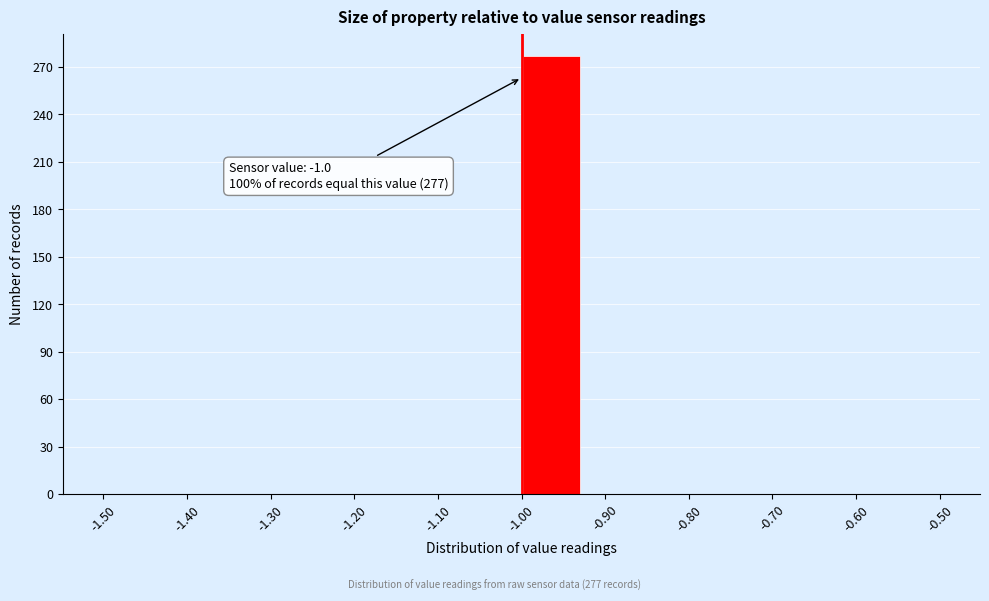

Which range on the x-axis has the tallest bar?

-1.00 to -0.93